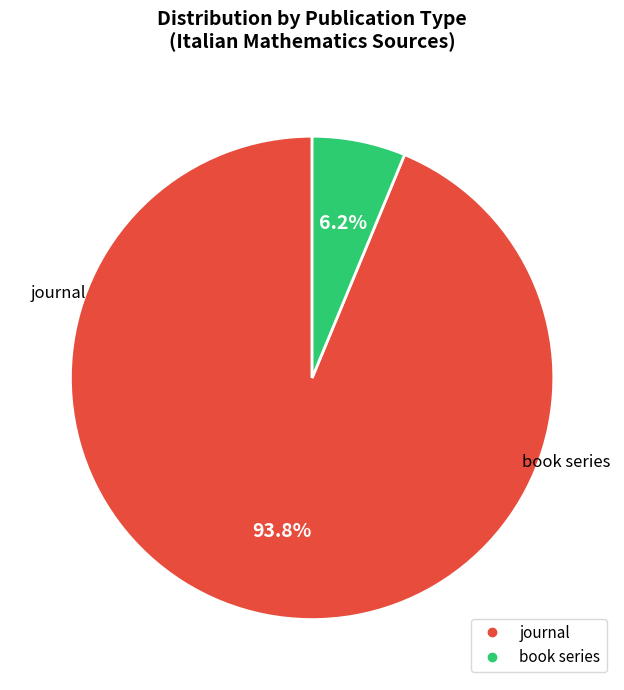

How many segments does this pie chart have?

2